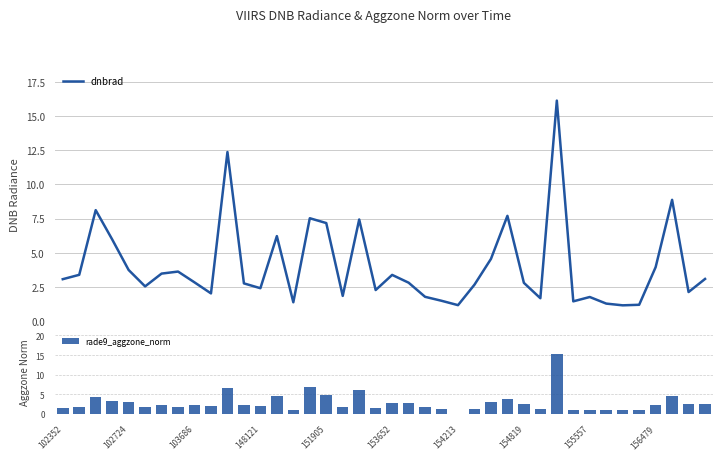

What is the approximate value of rade9_aggzone_norm at 103686?

2.3